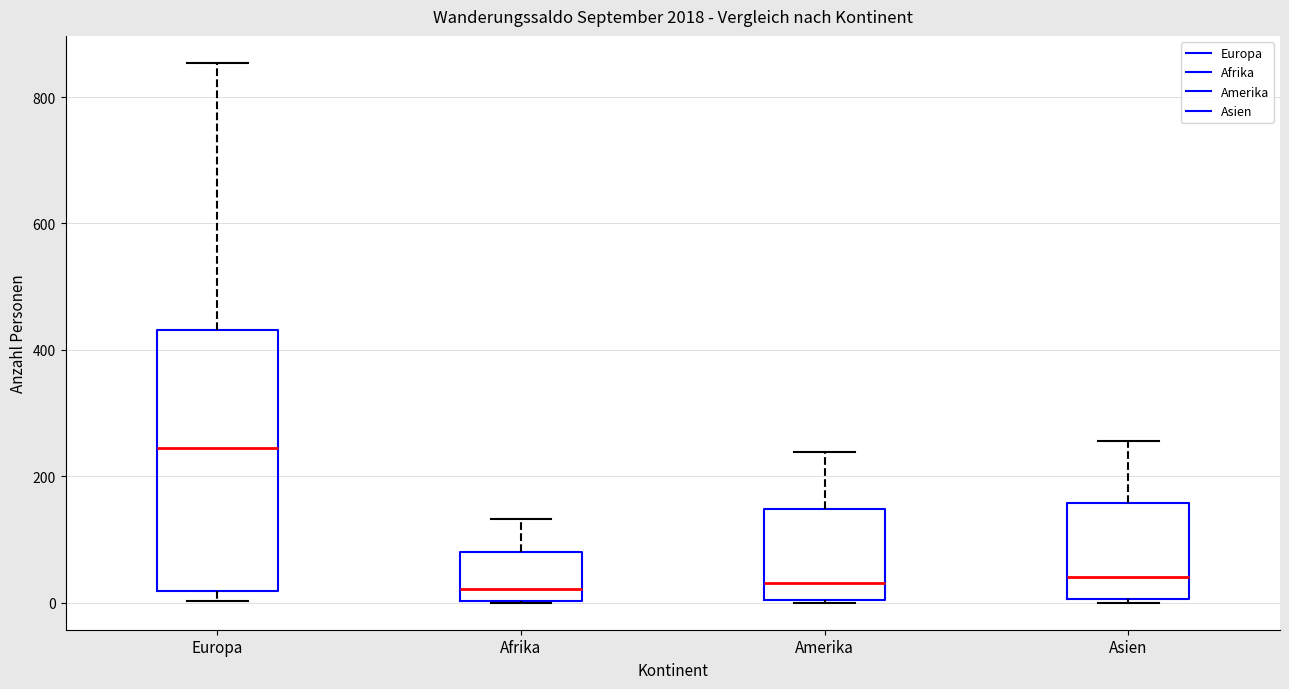

Reading left to right, read every box against the y-axis: the position of its median line, the range the box covers, and the ends of its whiskers. The values are not printed on the chart, so give them approximately, as read against the axis.

Europa: median 240, box 20 to 440, whiskers 0 to 860
Afrika: median 20, box 0 to 80, whiskers 0 to 140
Amerika: median 40, box 0 to 140, whiskers 0 to 240
Asien: median 40, box 0 to 160, whiskers 0 to 260